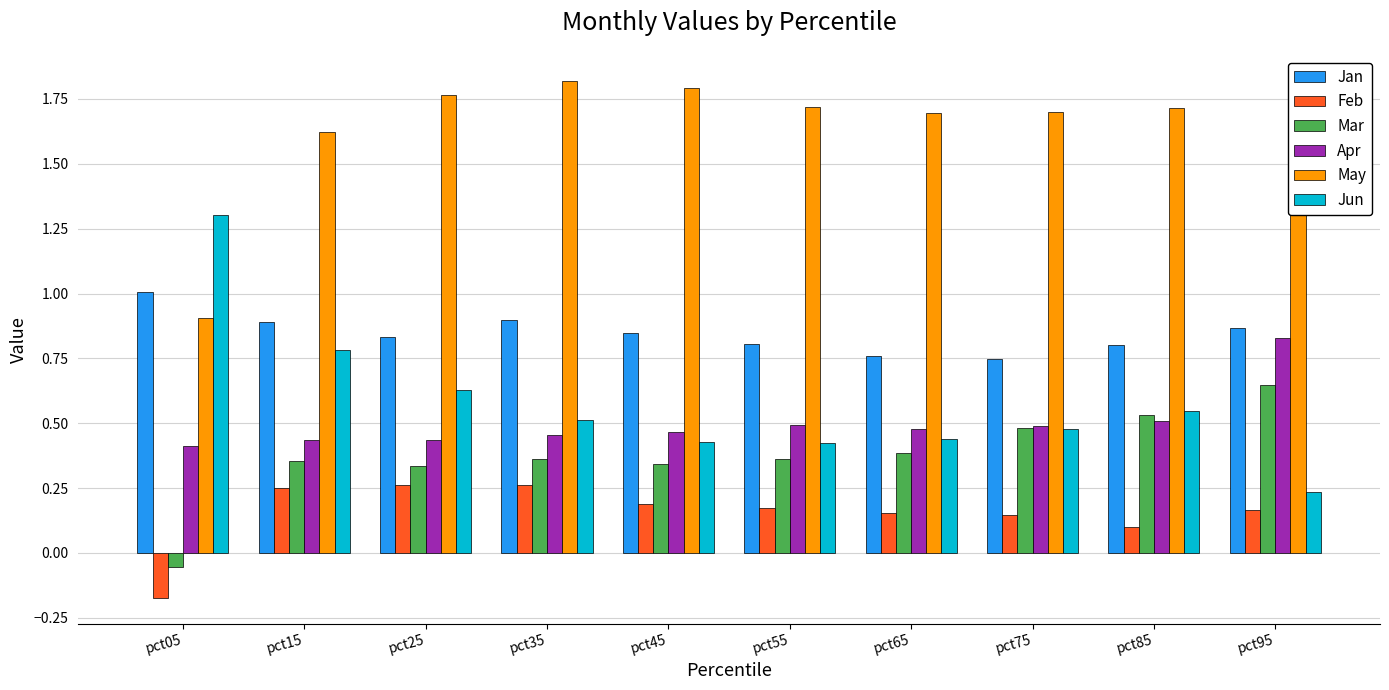

What is the difference between the highest and lowest values at pct15?

1.4